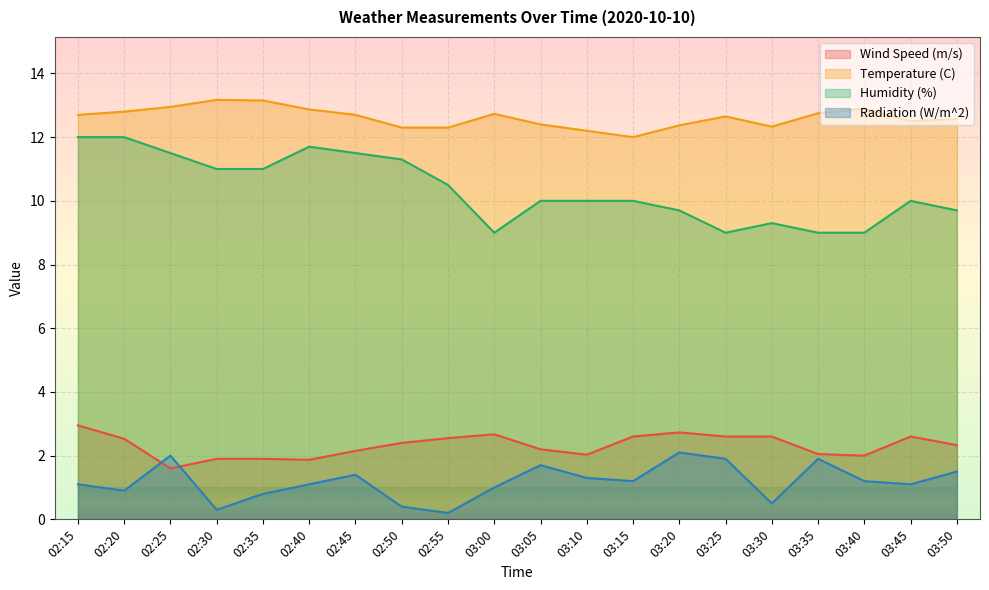

At which label does Wind Speed (m/s) first exceed 2?

02:15